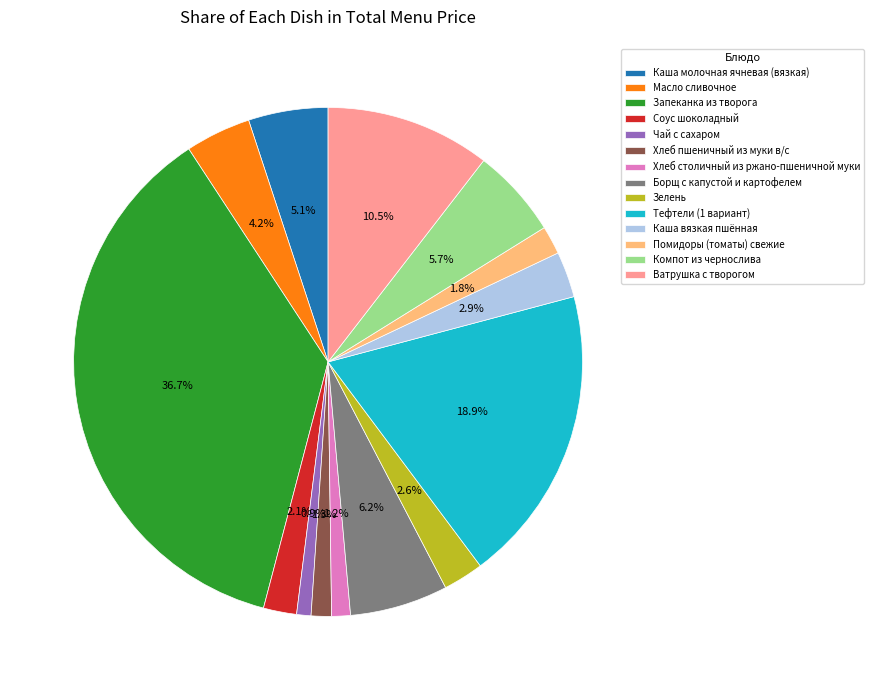

To the nearest percent, what portion does Каша молочная ячневая (вязкая) represent?

5%